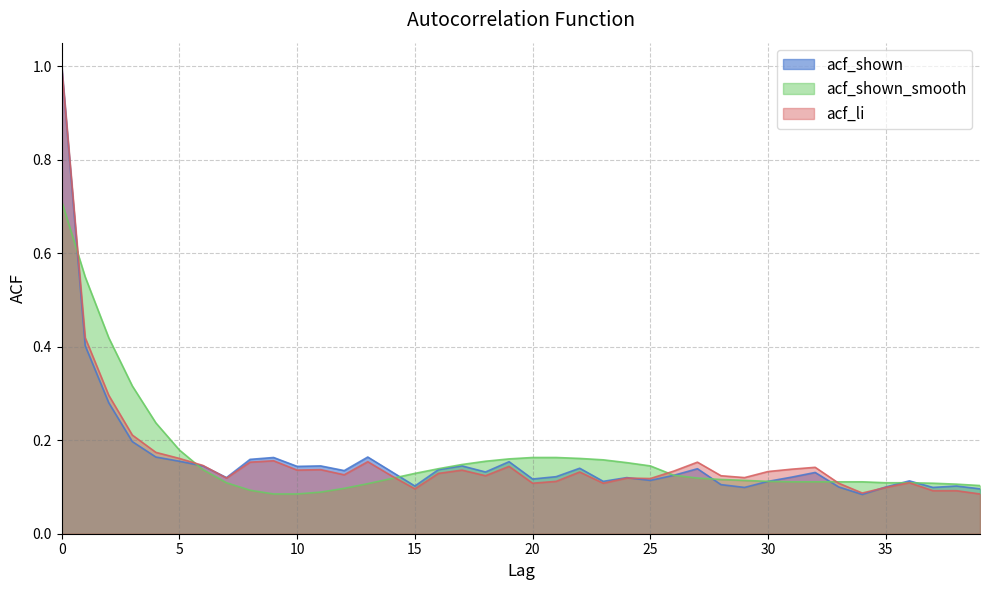

Between which two adjacent categories do acf_shown_smooth and acf_li first intersect?

0 and 1